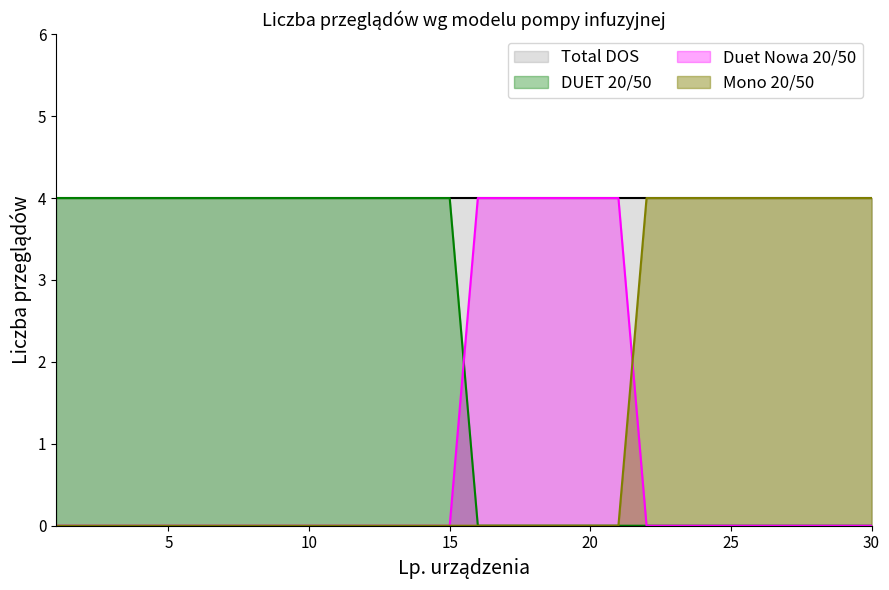

What is the greatest value displayed?

4